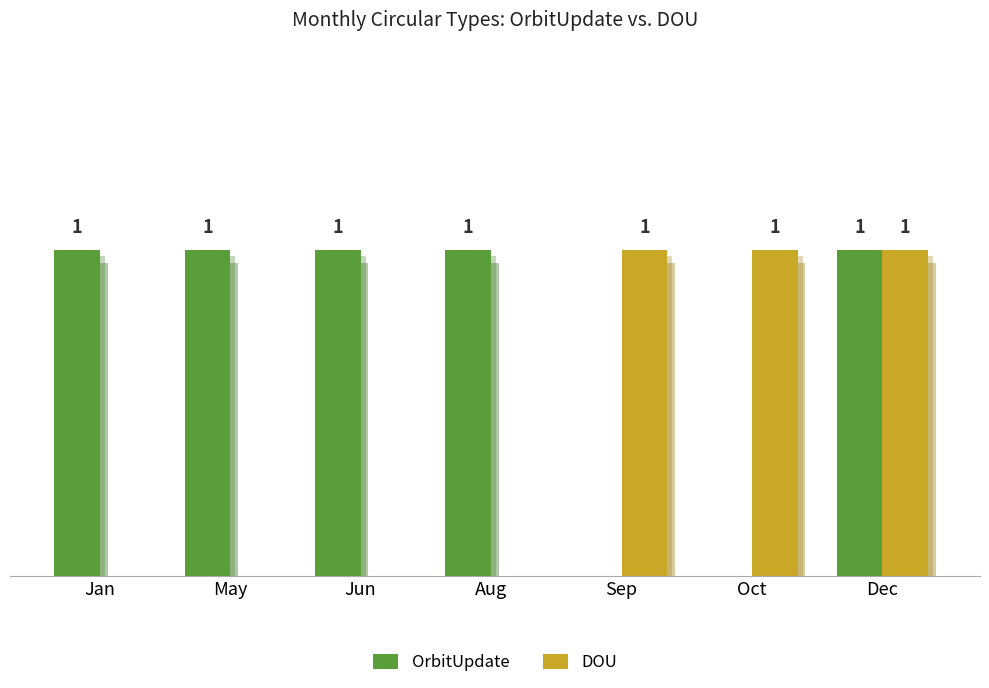

What is the label of the 1st bar from the left?

Jan